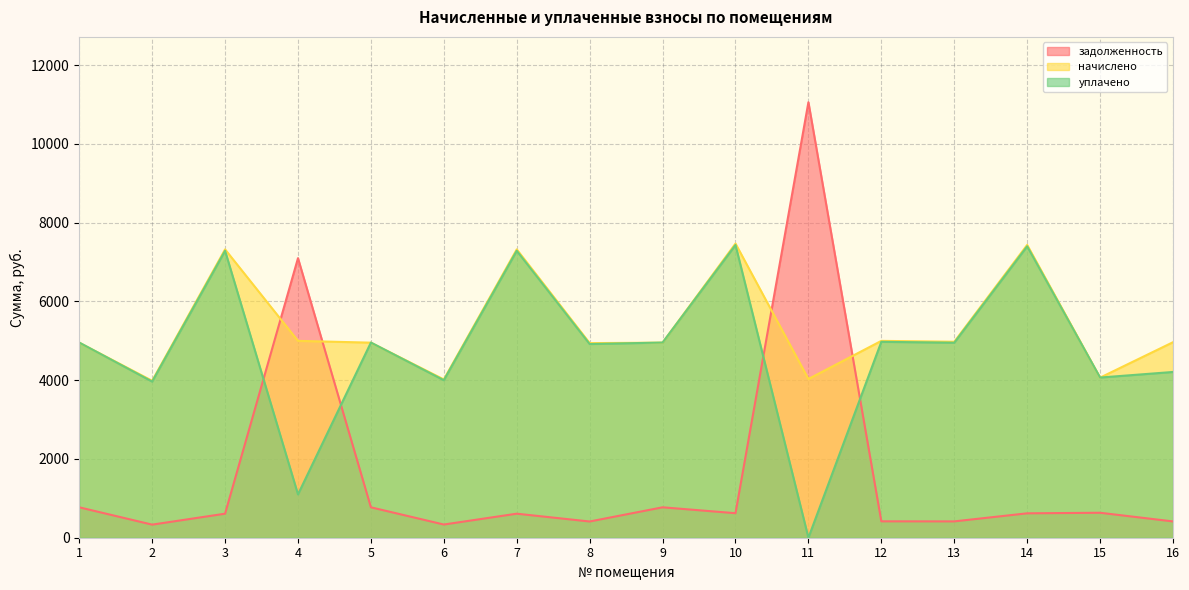

At 13, list the series in order from largest to smallest.

начислено, уплачено, задолженность